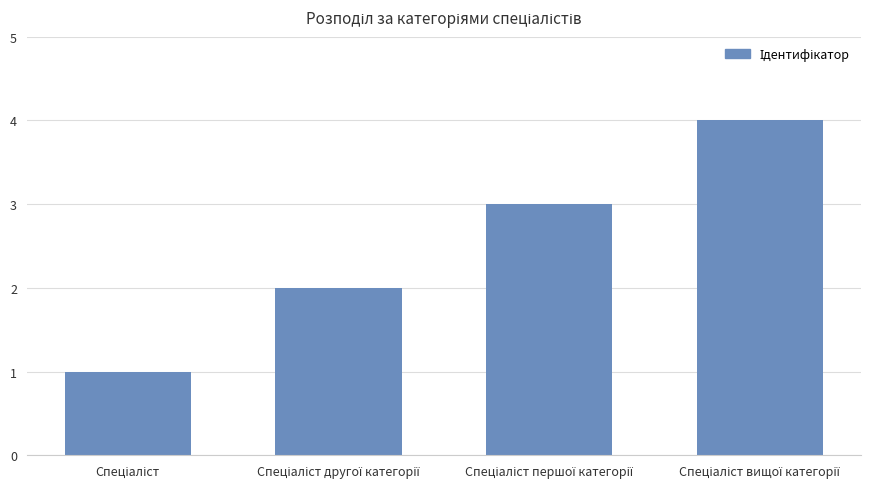

What is the greatest value displayed?

4